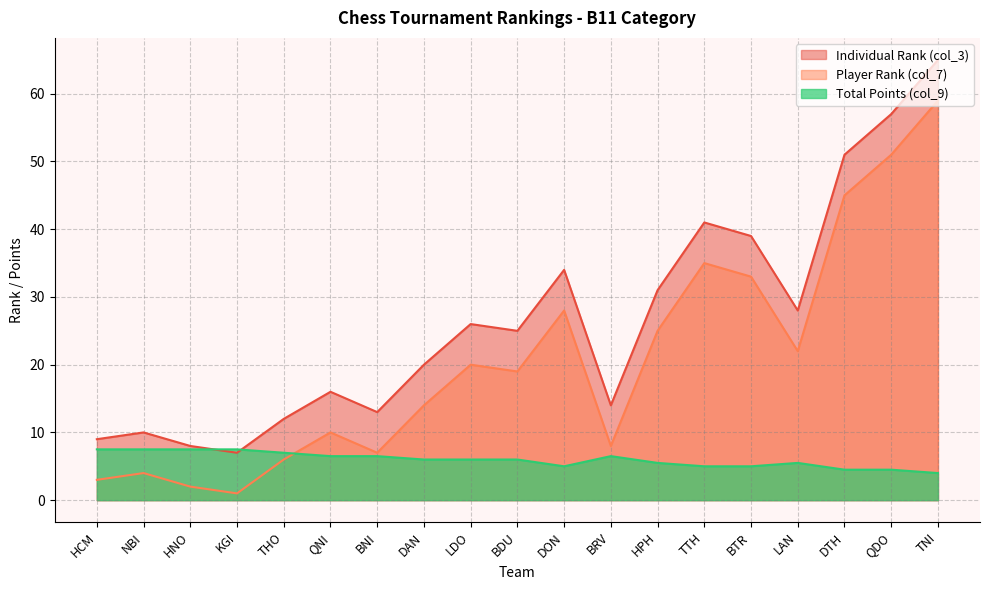

At which label is Individual Rank (col_3) closest to 36?

DON